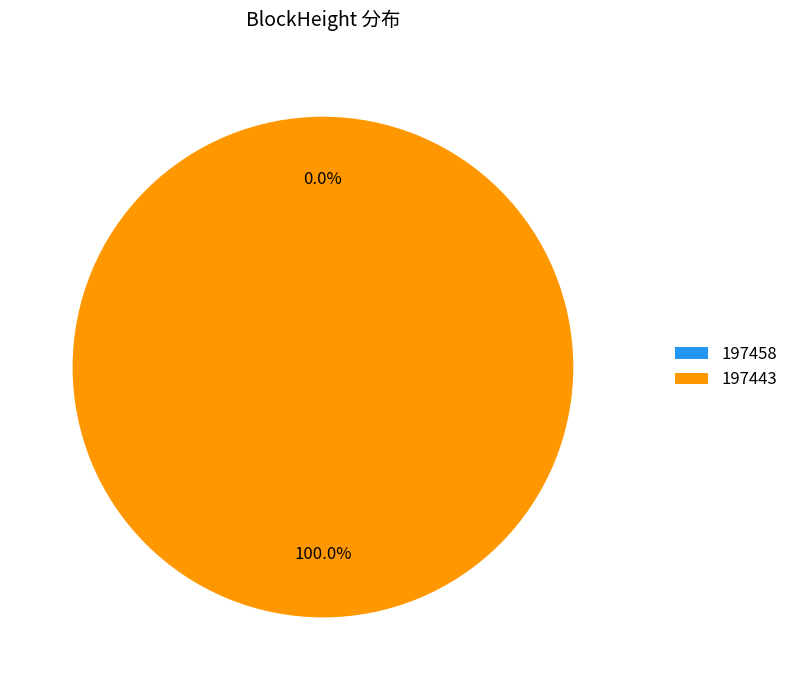

Is there any slice that represents more than half of the pie?

Yes